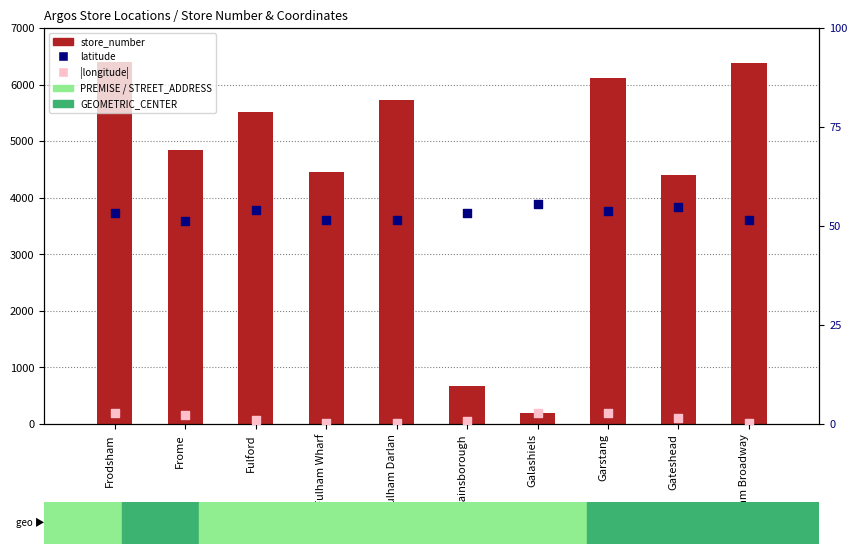

What is the total value across all series at Fulham Broadway?

6432.7